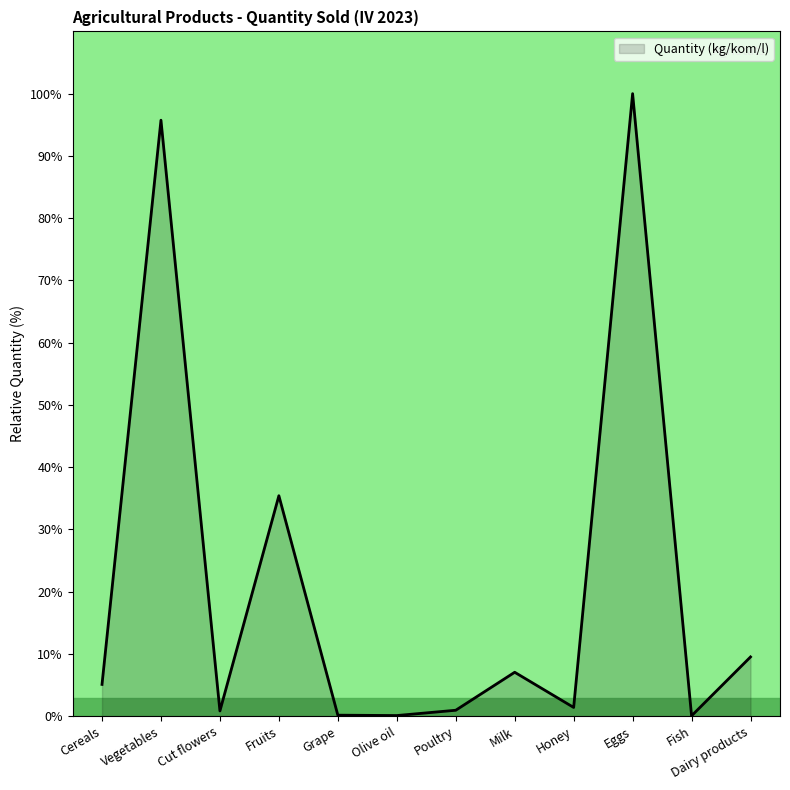

What is the change in value from Vegetables to Fruits?

-60.3